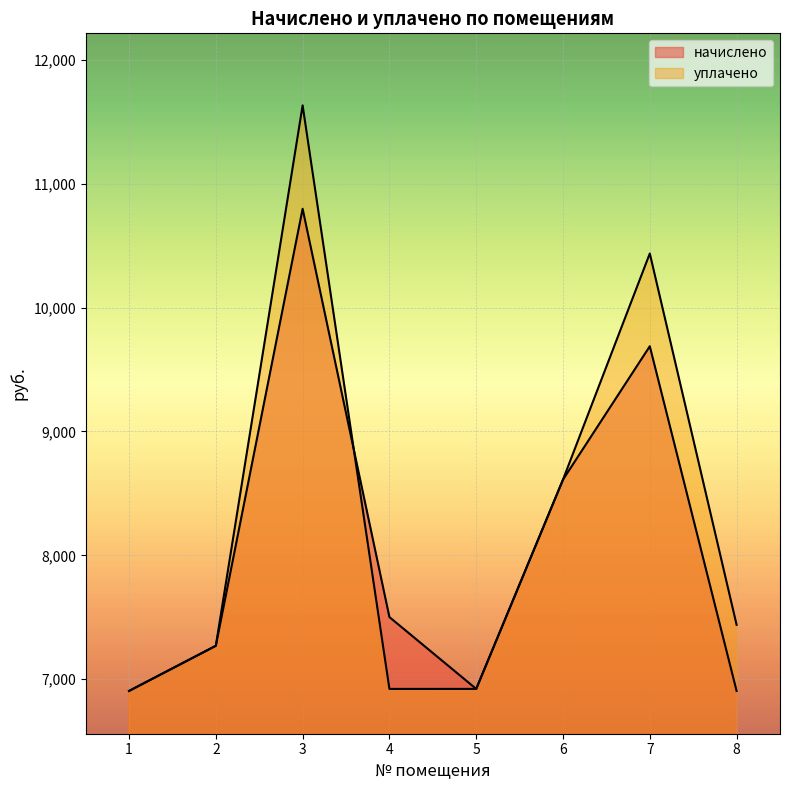

At how many categories does at least one series exceed 7295?

5